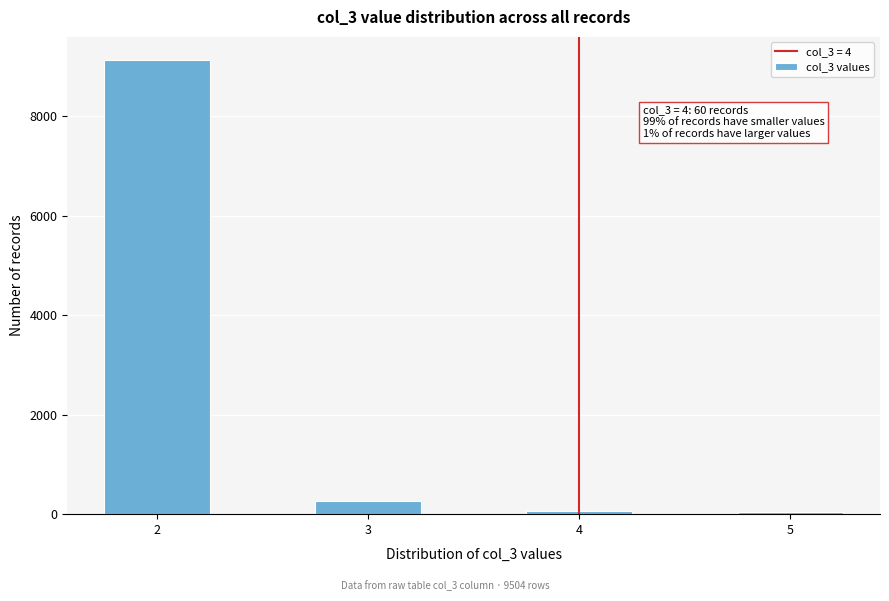

The value at 2 is 3760. True or false?

False